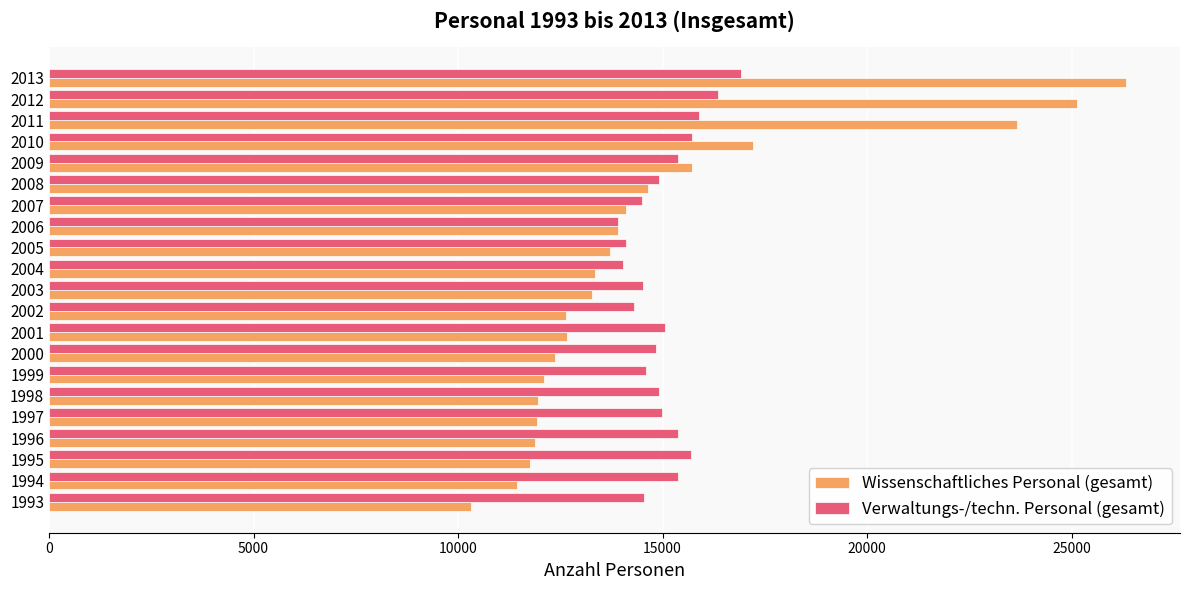

What is the sum of all Wissenschaftliches Personal (gesamt) values?

310132